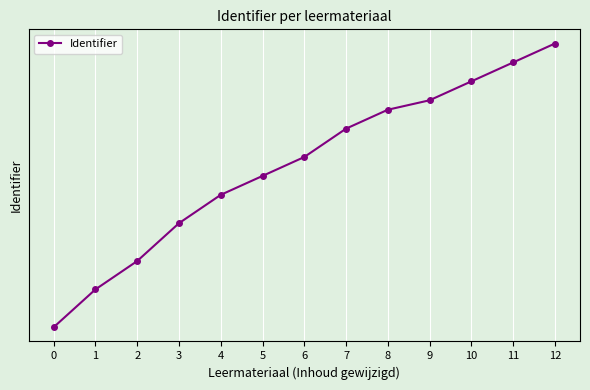

Does the chart have visible grid lines?

Yes